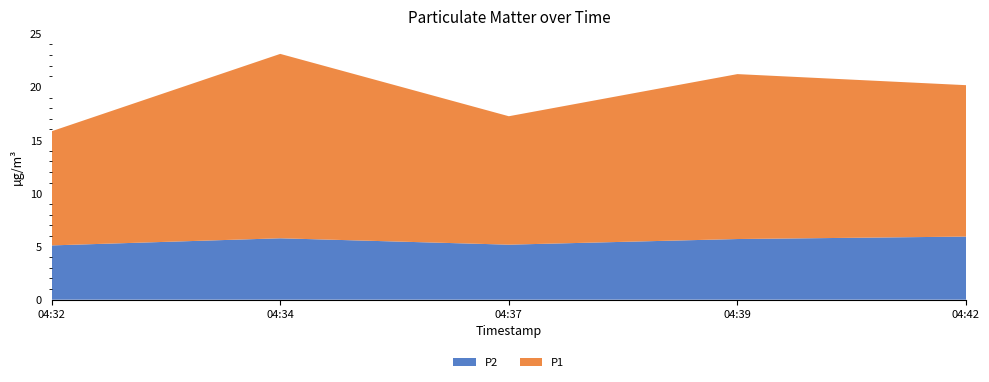

Reading right to left, transcribe all the data shown in this chart.

P1: 14.2	15.5	12.1	17.3	10.7
P2: 5.9	5.7	5.2	5.8	5.1